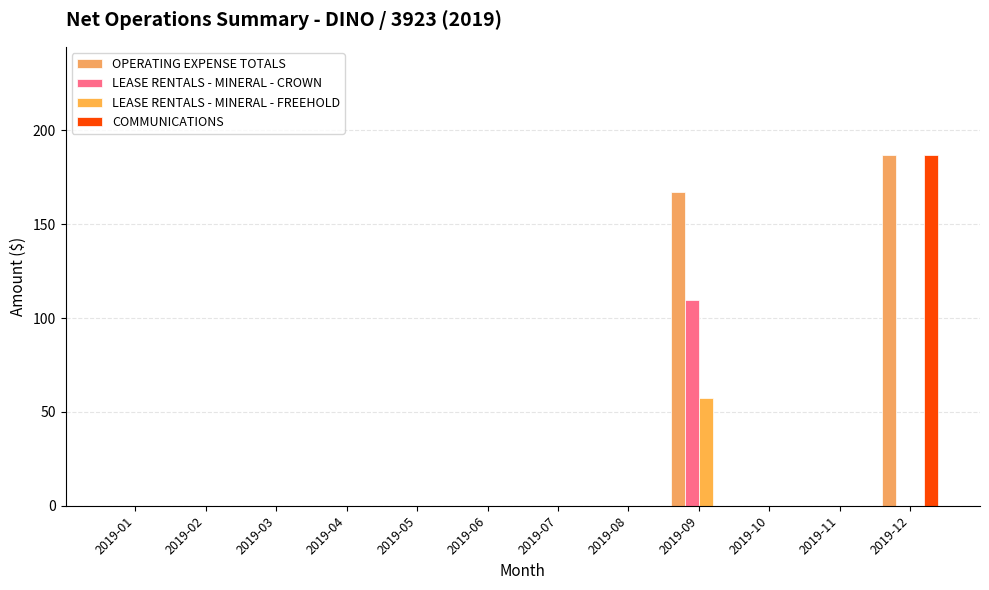

Are the bars horizontal?

No